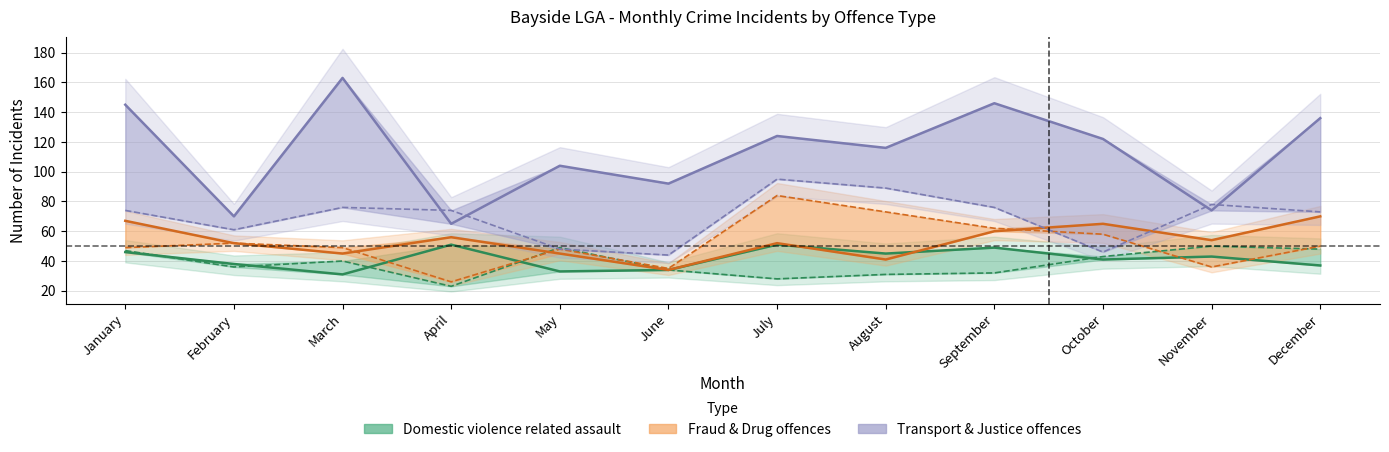

Reading right to left, what are all the values shown in this chart?

Non-domestic violence related assault: 48	50	43	32	31	28	34	49	23	40	36	47
Drug offences: 50	36	58	62	73	84	35	48	26	49	52	49
Against justice procedures: 73	78	46	76	89	95	44	48	74	76	61	74